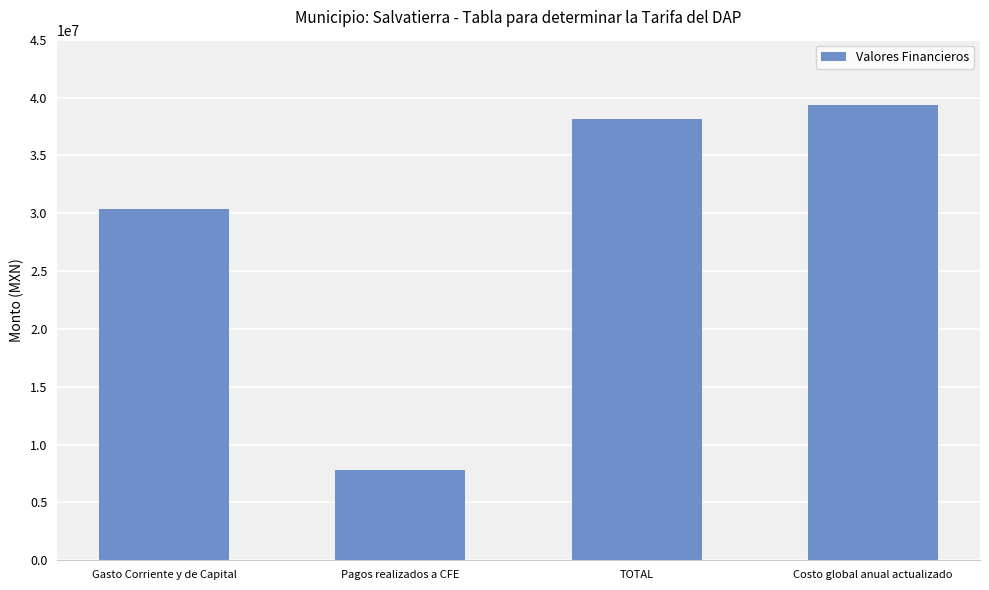

Where is the data nearest to the value 23567107?

Gasto Corriente y de Capital